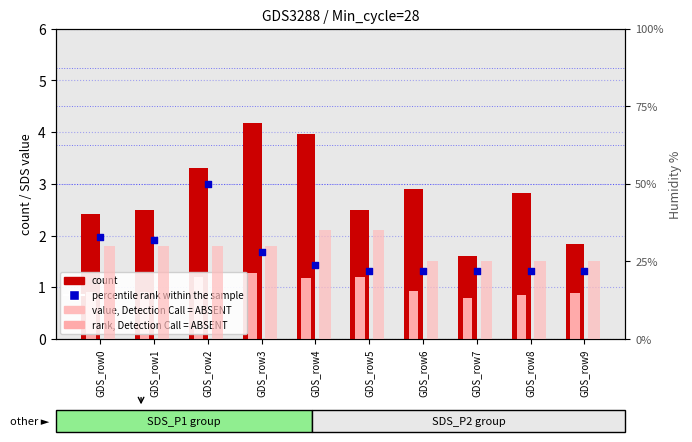

Which series contains the lowest Y value?

rank, Detection Call = ABSENT (SDS_P2)